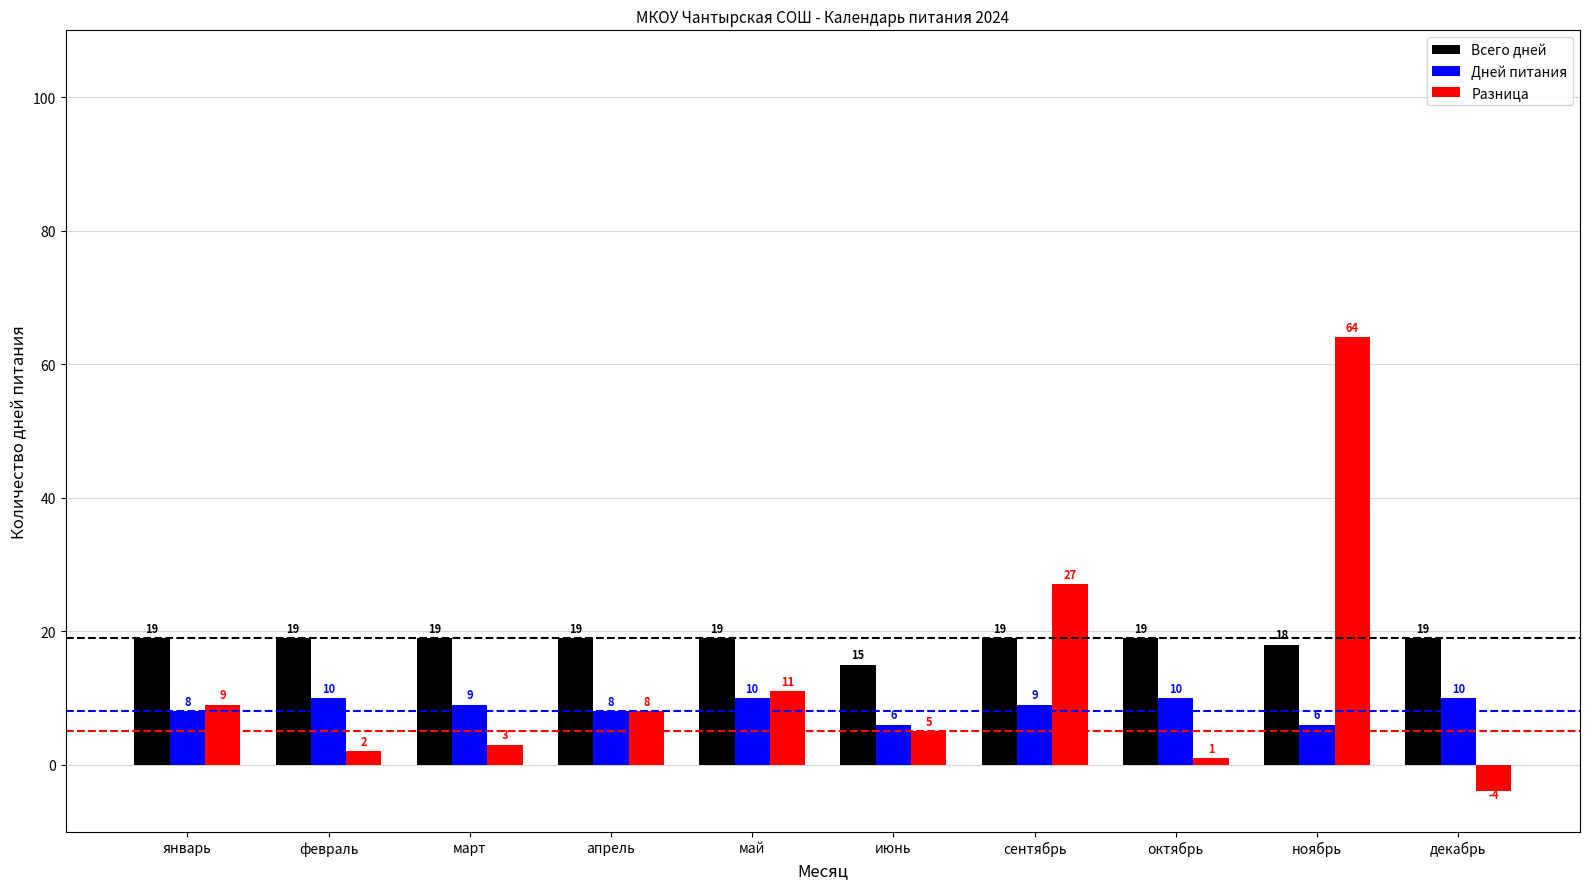

Reading right to left, transcribe all the data shown in this chart.

Всего дней: декабрь=19	ноябрь=18	октябрь=19	сентябрь=19	июнь=15	май=19	апрель=19	март=19	февраль=19	январь=19
Дней питания: декабрь=10	ноябрь=6	октябрь=10	сентябрь=9	июнь=6	май=10	апрель=8	март=9	февраль=10	январь=8
Разница: декабрь=-4	ноябрь=64	октябрь=1	сентябрь=27	июнь=5	май=11	апрель=8	март=3	февраль=2	январь=9